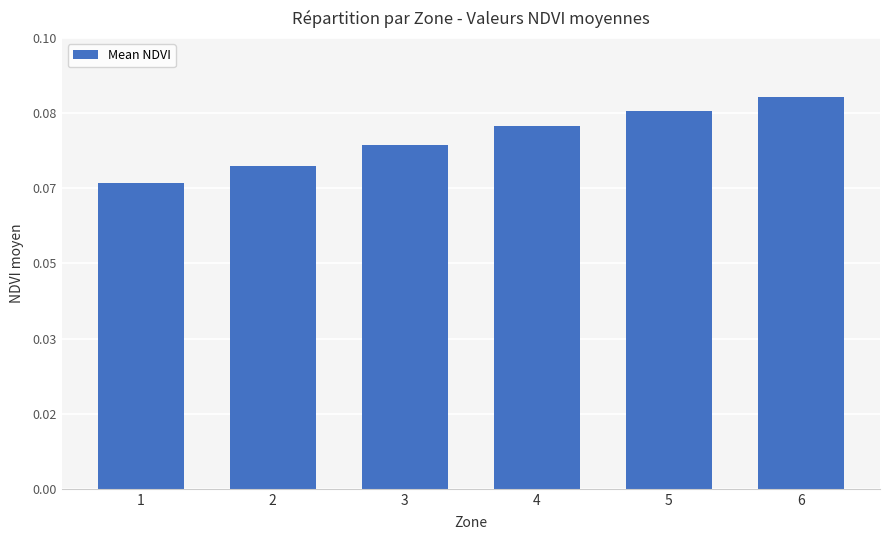

Does the chart contain any negative values?

No